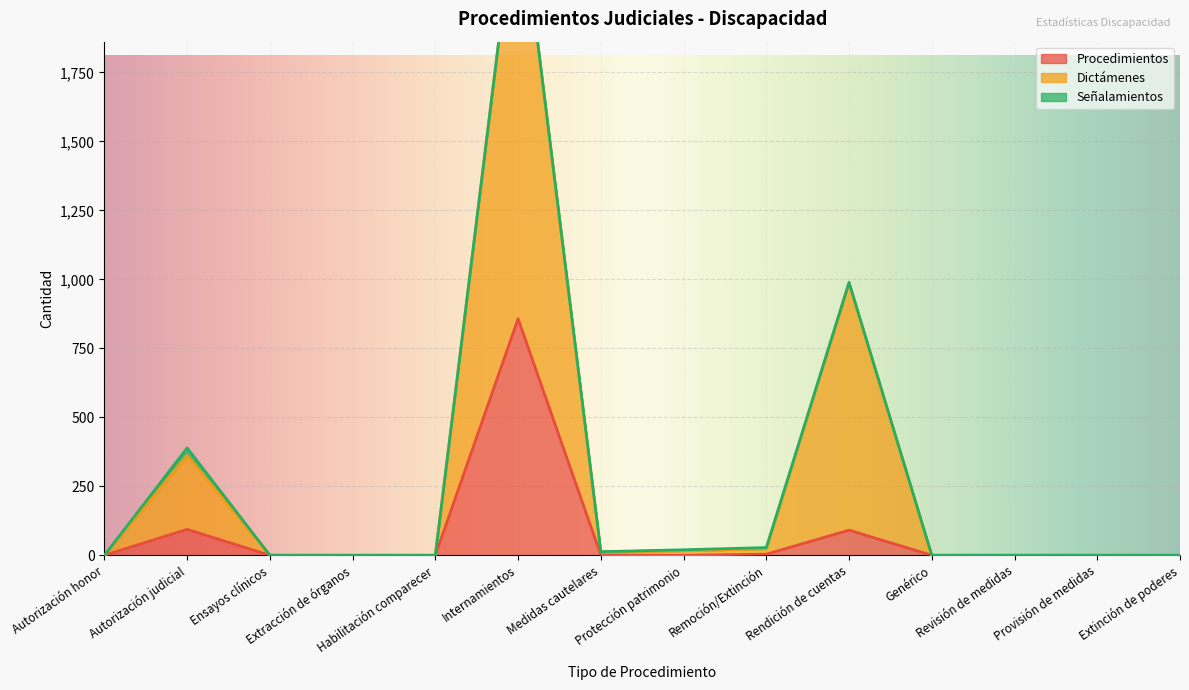

The value of Procedimientos at Internamientos is 857. True or false?

True